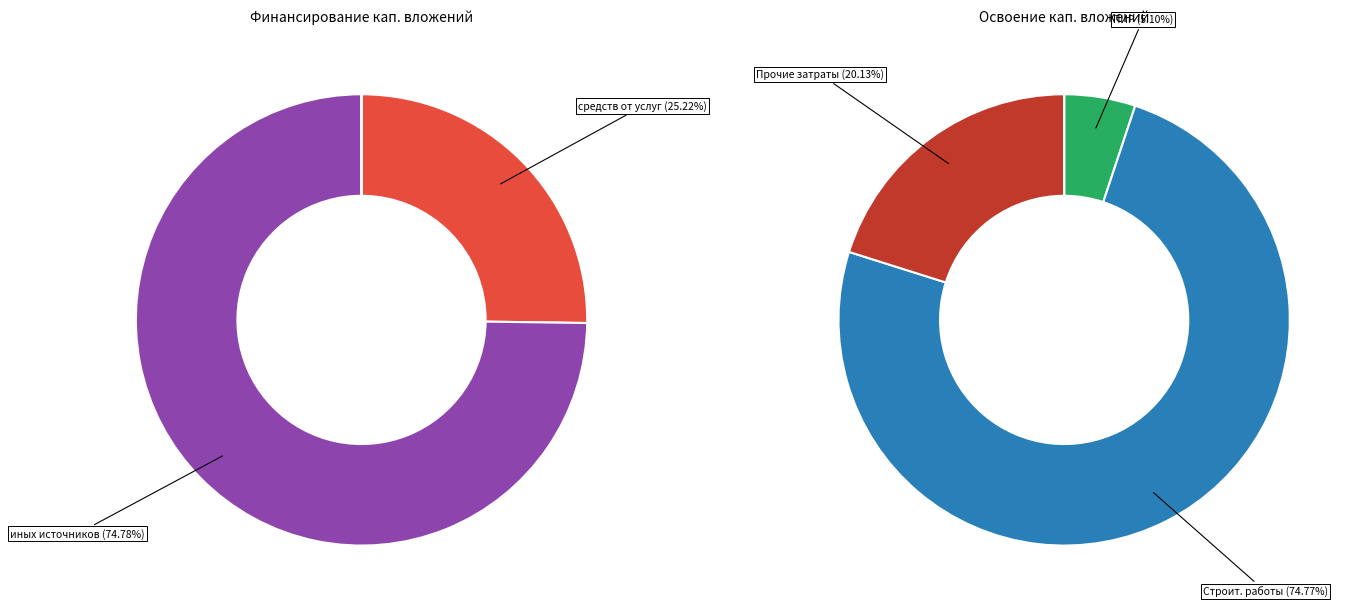

How many segments does this pie chart have?

5